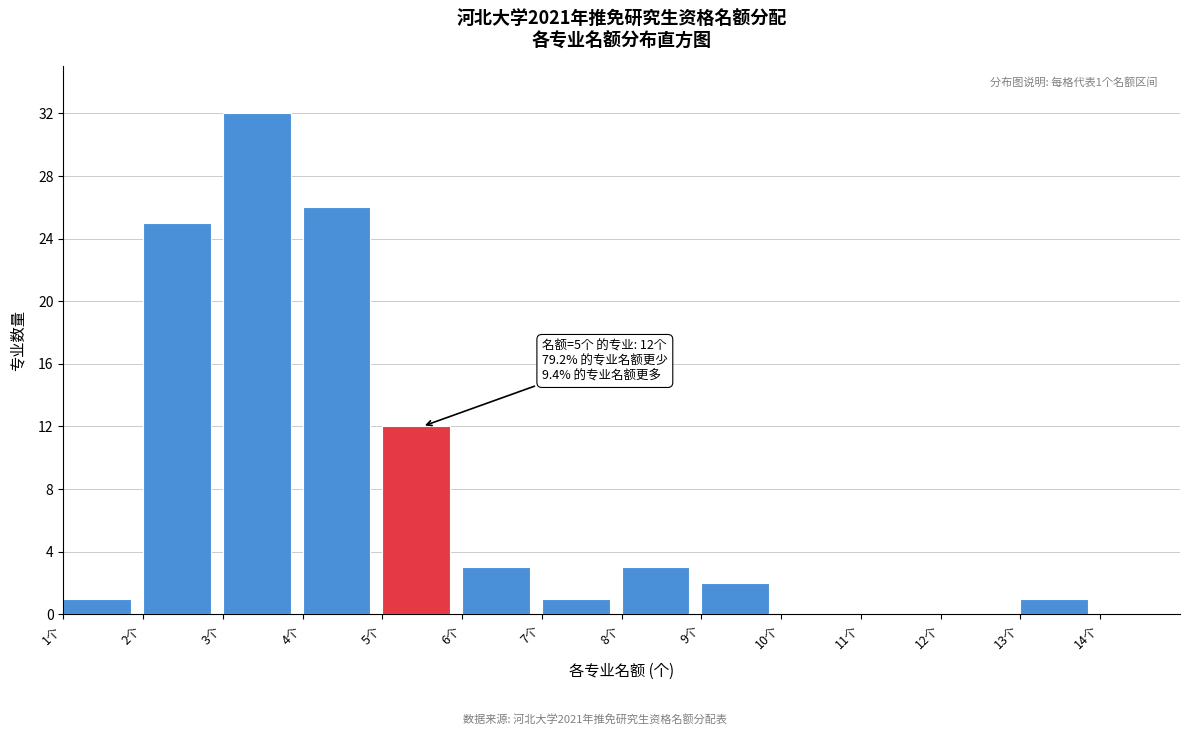

Over which range of the x-axis is the bar tallest?

3 to 4